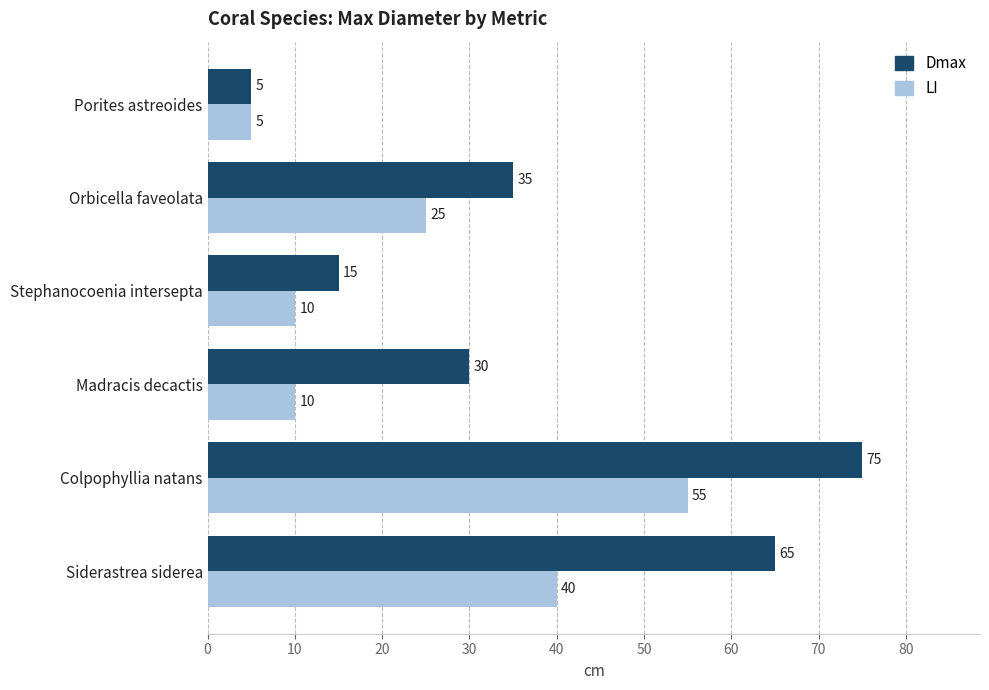

At which category does the chart reach its minimum across all series?

Porites astreoides